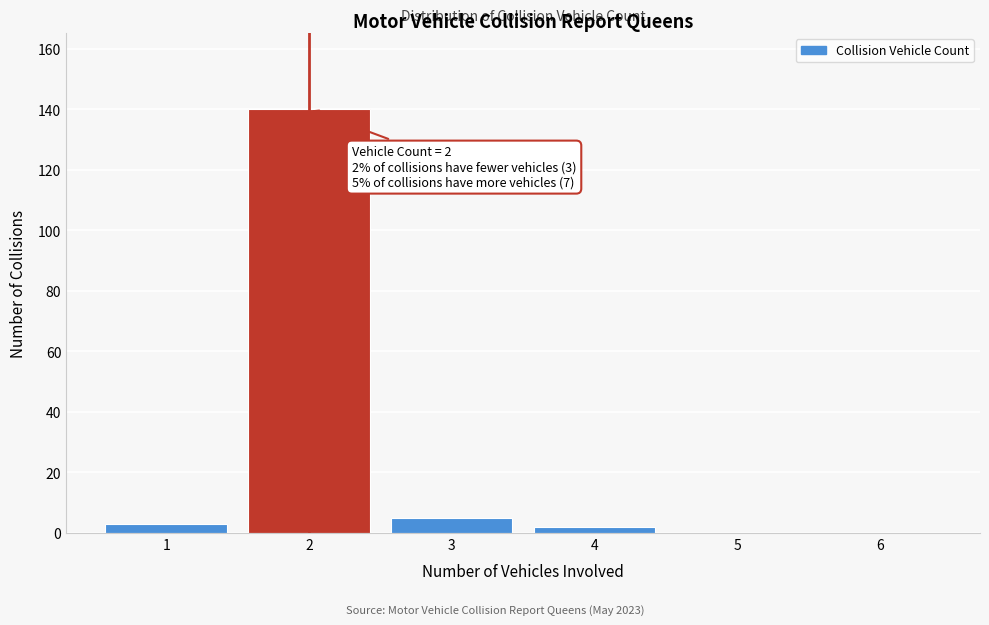

Reading right to left, list all the values displayed in this chart.

6=0	5=0	4=2	3=5	2=140	1=3